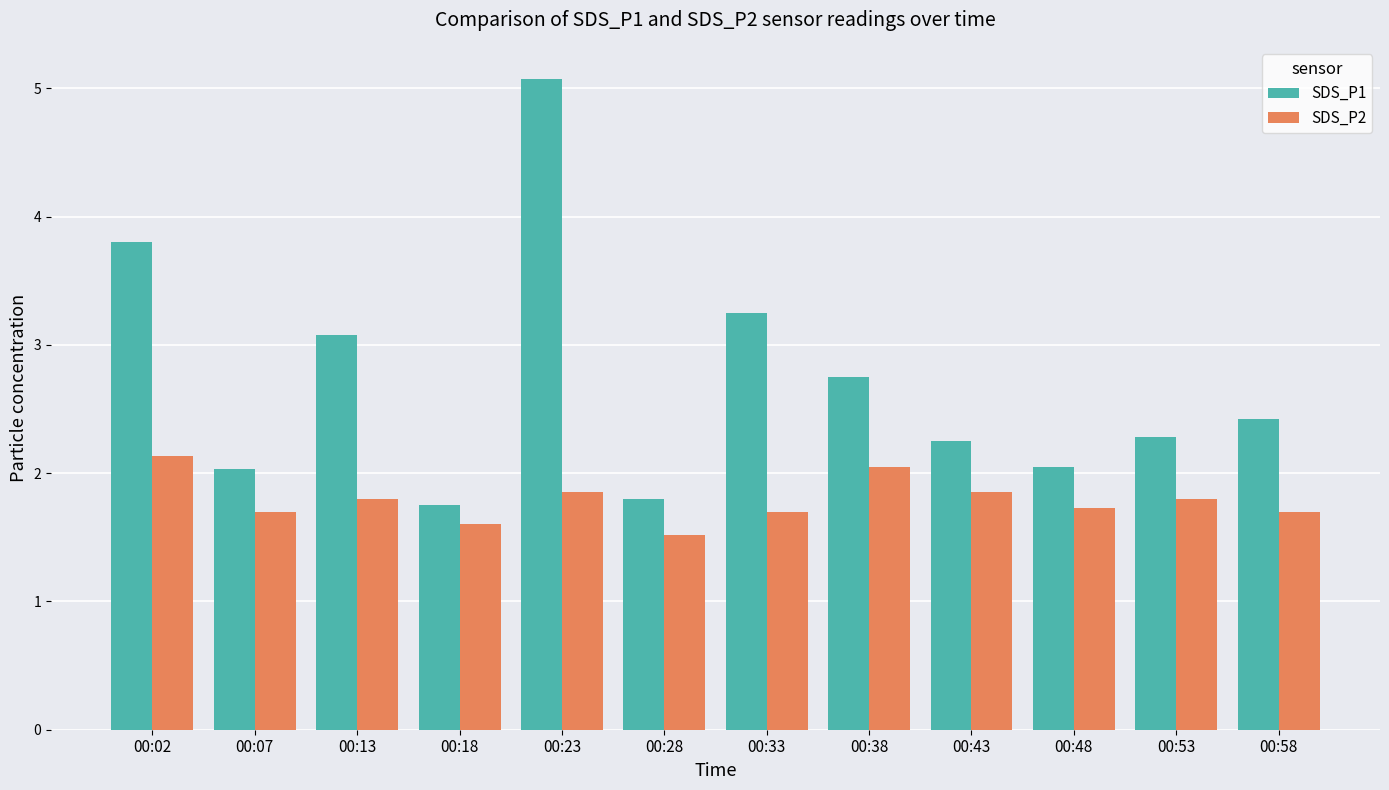

At 00:23, list the series in order from largest to smallest.

SDS_P1, SDS_P2